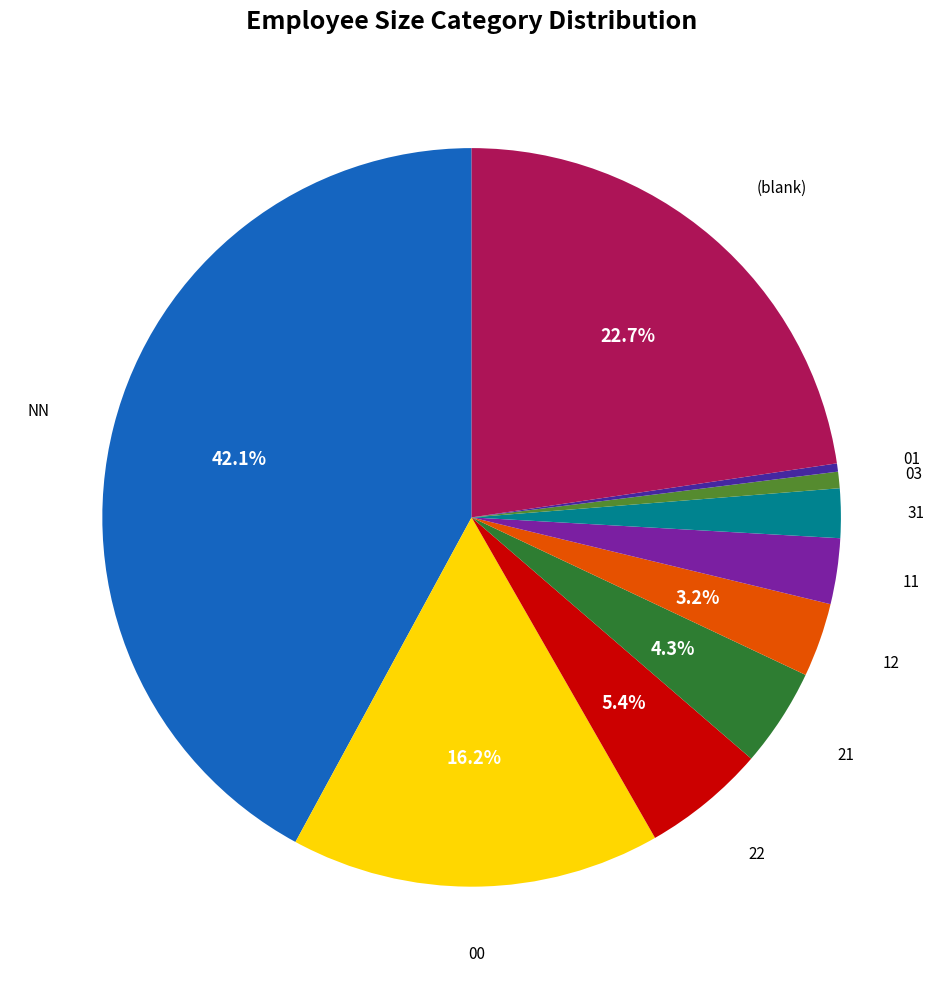

Is there any slice that represents more than half of the pie?

No